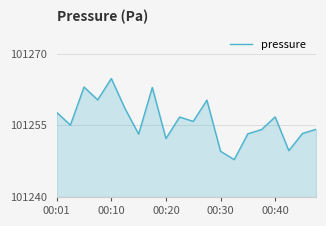

What is the difference between the maximum and minimum values?

17.0